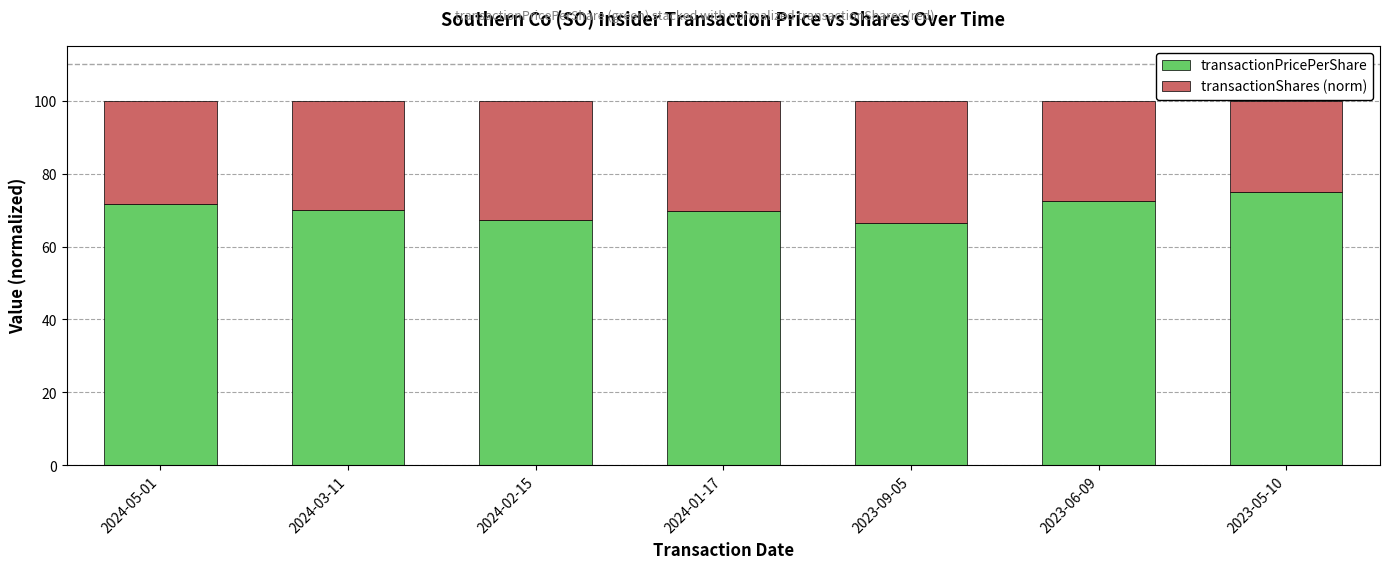

The value of transactionPricePerShare at 2023-06-09 is 123.2. True or false?

False